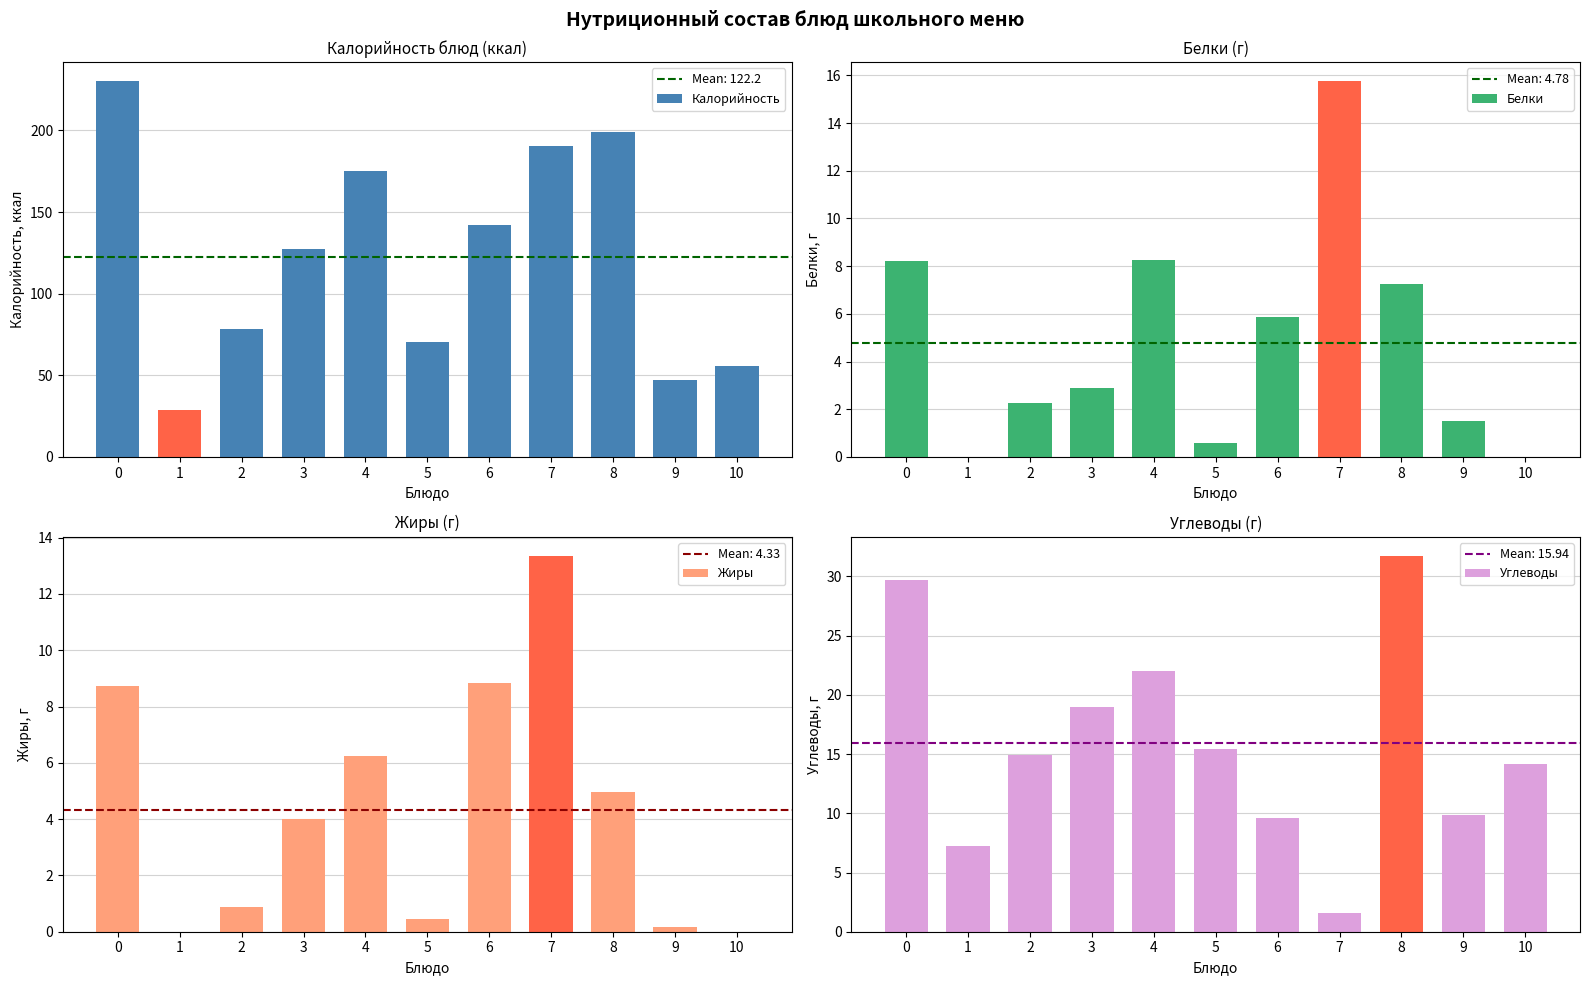

Reading left to right, transcribe all the data shown in this chart.

Калорийность: 230.3	28.7	78.6	127.2	175.0	70.5	142.2	190.5	198.8	47.0	55.5
Белки: 8.2	0.0	2.2	2.9	8.2	0.6	5.9	15.8	7.3	1.5	0.0
Жиры: 8.7	0.0	0.9	4.0	6.2	0.5	8.8	13.4	5.0	0.2	0.0
Углеводы: 29.7	7.3	14.9	19.0	22.0	15.4	9.6	1.6	31.8	9.8	14.2